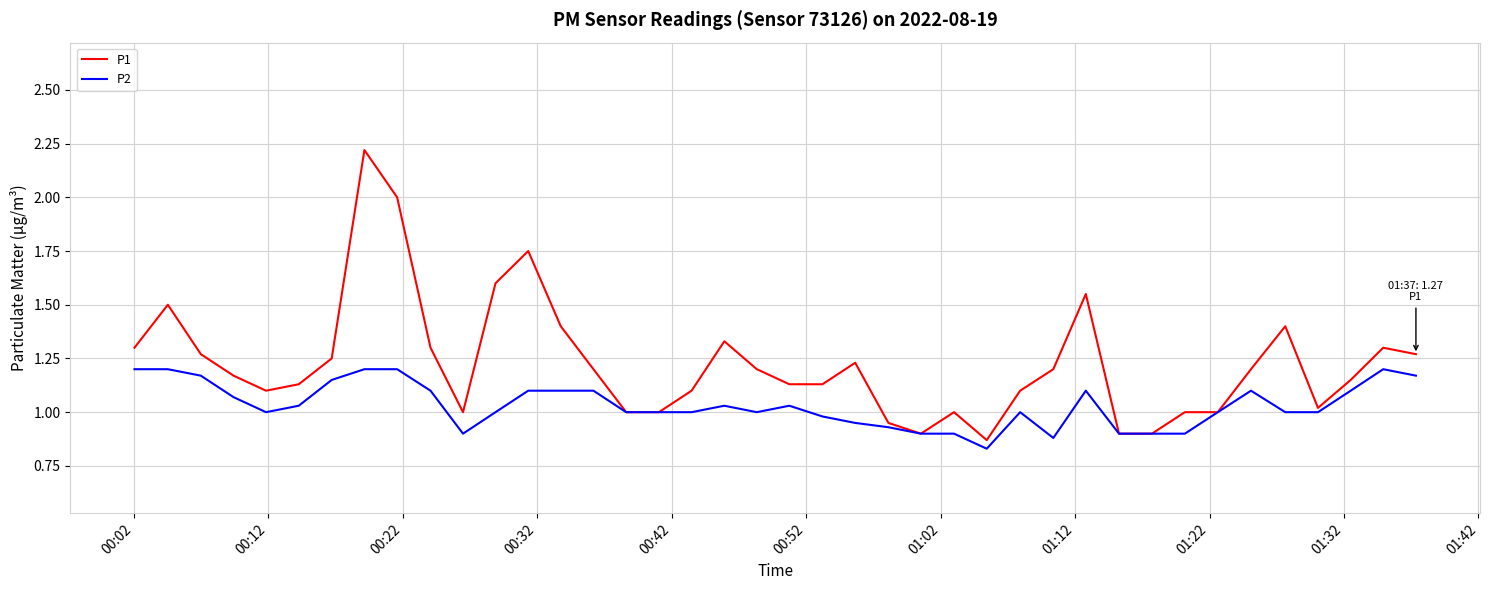

True or false: P2 has more than 1 interior local peaks.

True